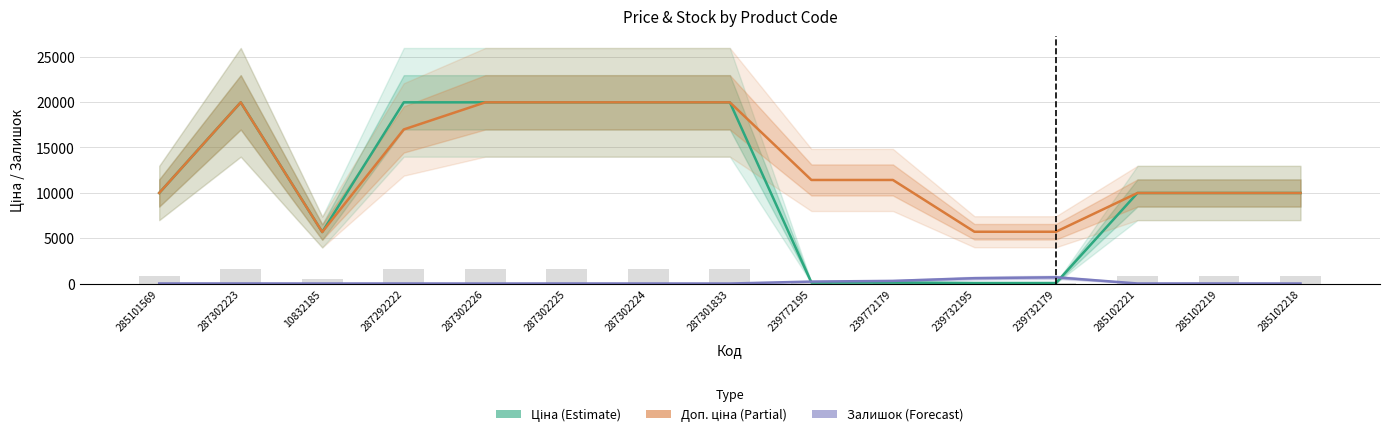

Does the chart contain stacked bars?

No